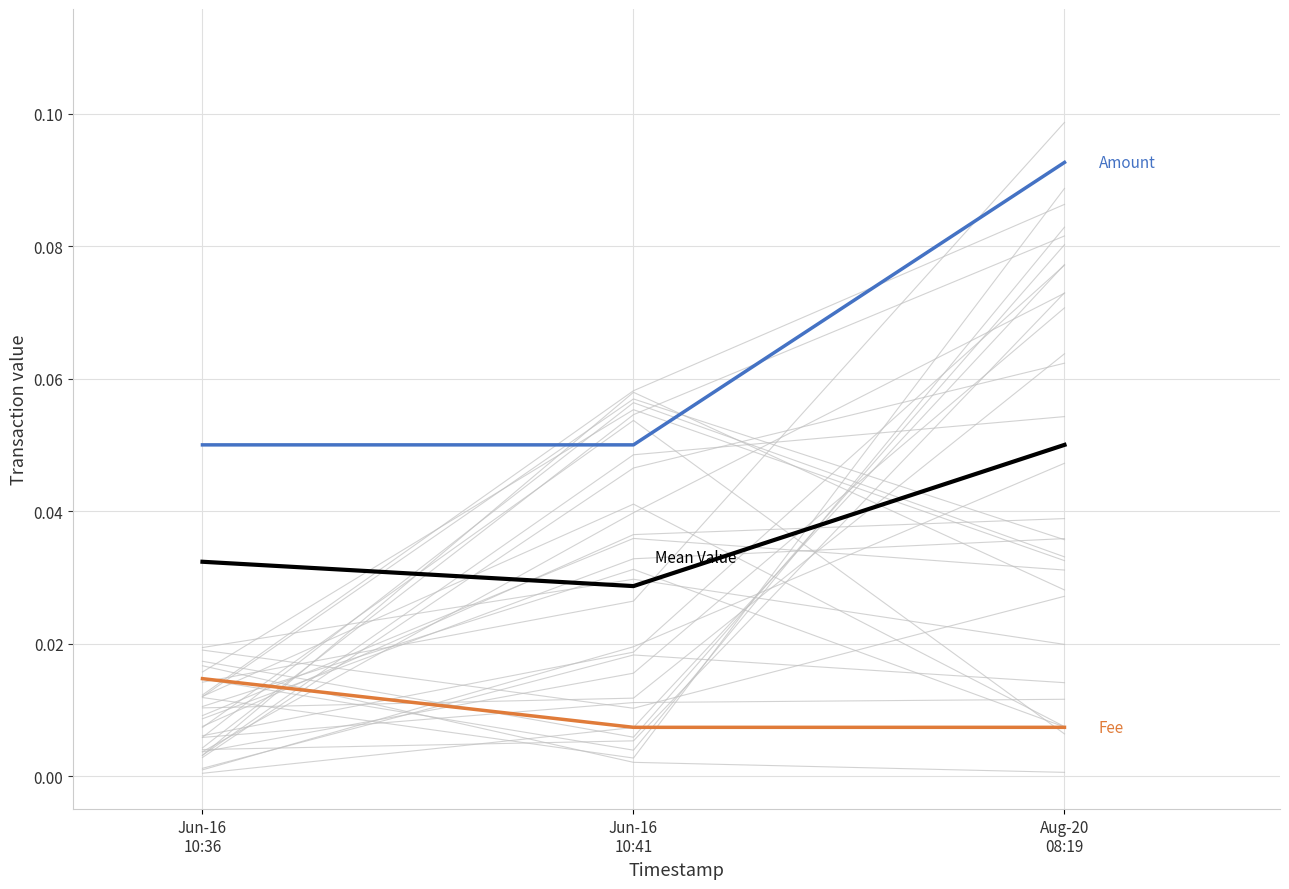

List the series in order of their overall mean, lowest first.

Fee, Mean Value, Amount